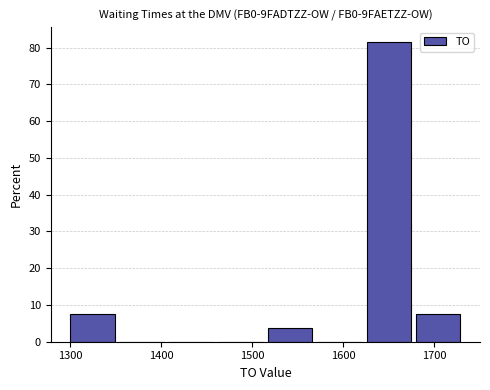

What is the height of the bar covering 1680 to 1730 on the x-axis? Neither the bar edges nor the heights are printed on the chart, so give them approximately, as read against the axes.

7